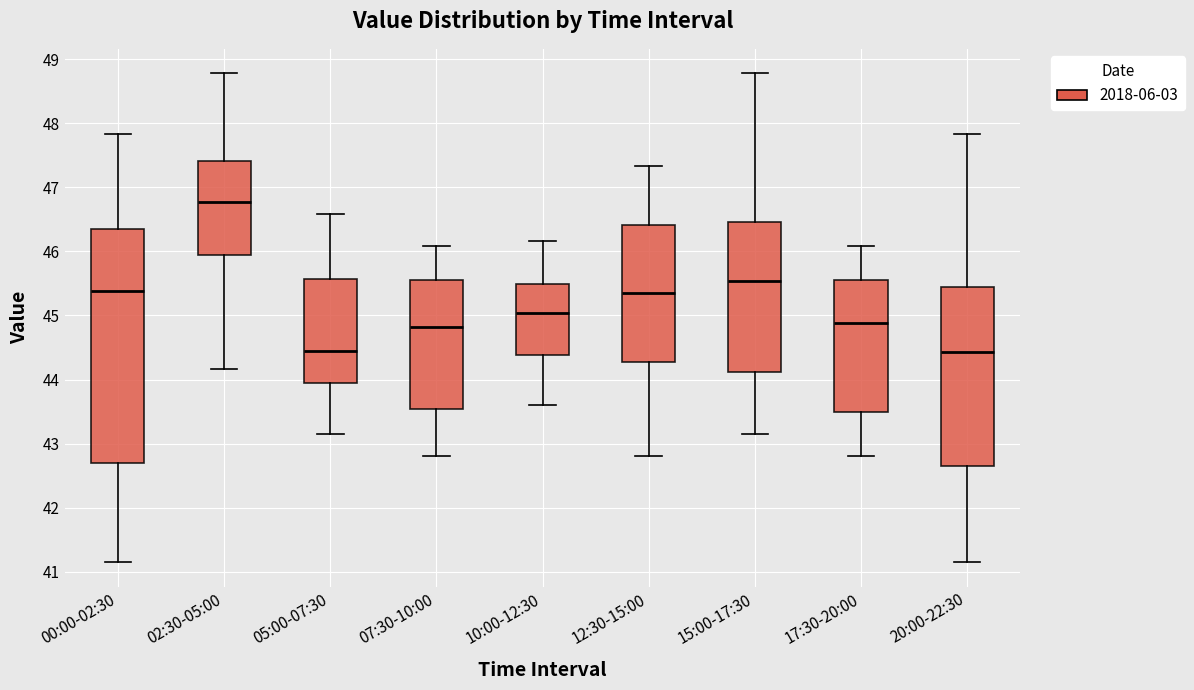

Reading left to right, transcribe this box plot: for each box, give where its median line is, the range the box spans, and where its two whiskers end, as read against the y-axis. The values are not printed on the chart, so give them approximately, as read against the axis.

00:00-02:30: median 45.4, box 42.7 to 46.4, whiskers 41.2 to 47.8
02:30-05:00: median 46.8, box 45.9 to 47.4, whiskers 44.2 to 48.8
05:00-07:30: median 44.5, box 43.9 to 45.6, whiskers 43.2 to 46.6
07:30-10:00: median 44.8, box 43.5 to 45.6, whiskers 42.8 to 46.1
10:00-12:30: median 45.0, box 44.4 to 45.5, whiskers 43.6 to 46.2
12:30-15:00: median 45.4, box 44.3 to 46.4, whiskers 42.8 to 47.3
15:00-17:30: median 45.5, box 44.1 to 46.5, whiskers 43.2 to 48.8
17:30-20:00: median 44.9, box 43.5 to 45.6, whiskers 42.8 to 46.1
20:00-22:30: median 44.4, box 42.7 to 45.4, whiskers 41.2 to 47.8